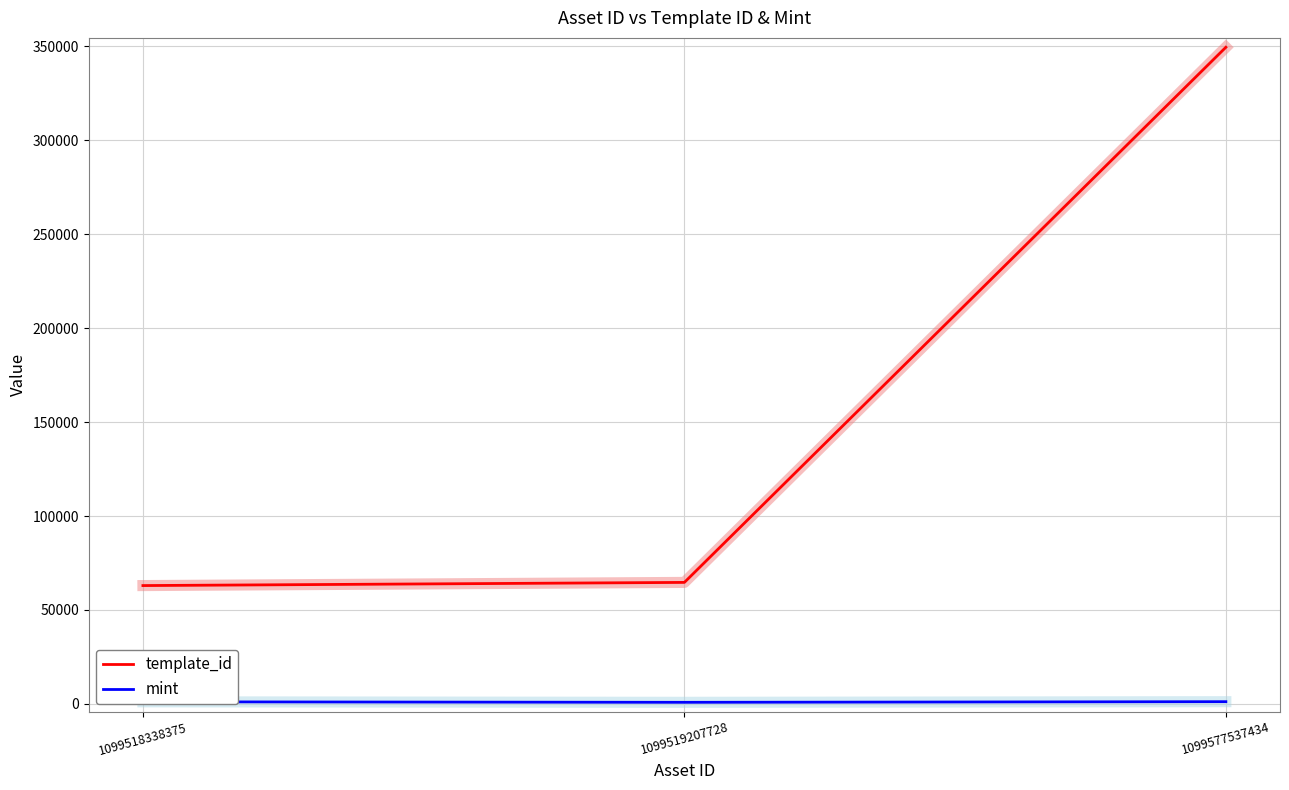

Which series has the widest spread of values?

template_id